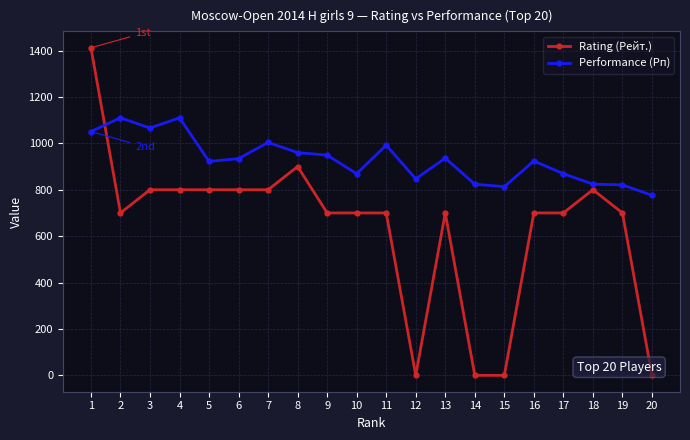

Where does the Performance (Рп) series first go above 934?

1